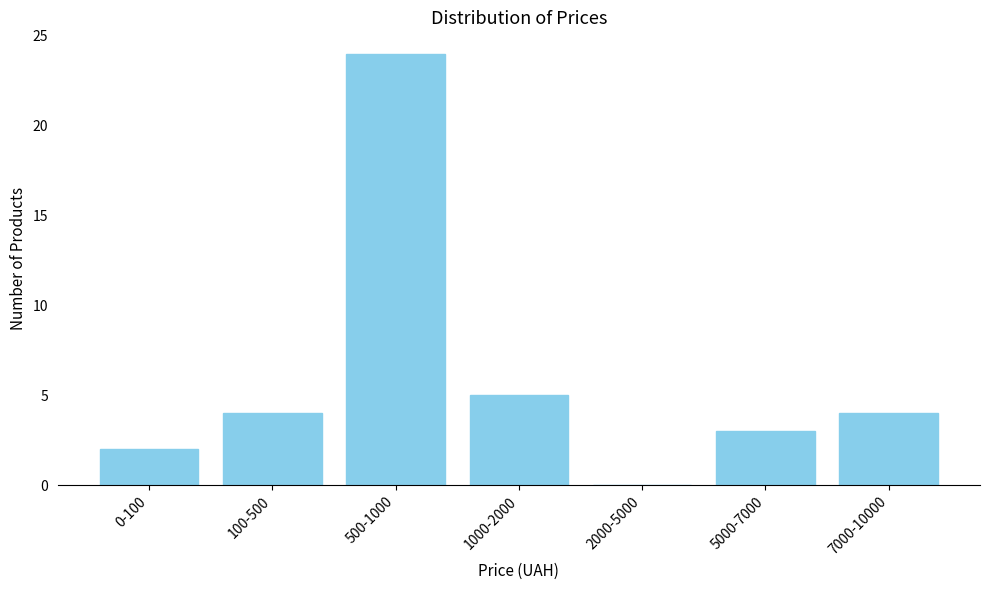

Reading left to right, list all the values displayed in this chart.

0-100=2	100-500=4	500-1000=24	1000-2000=5	2000-5000=0	5000-7000=3	7000-10000=4